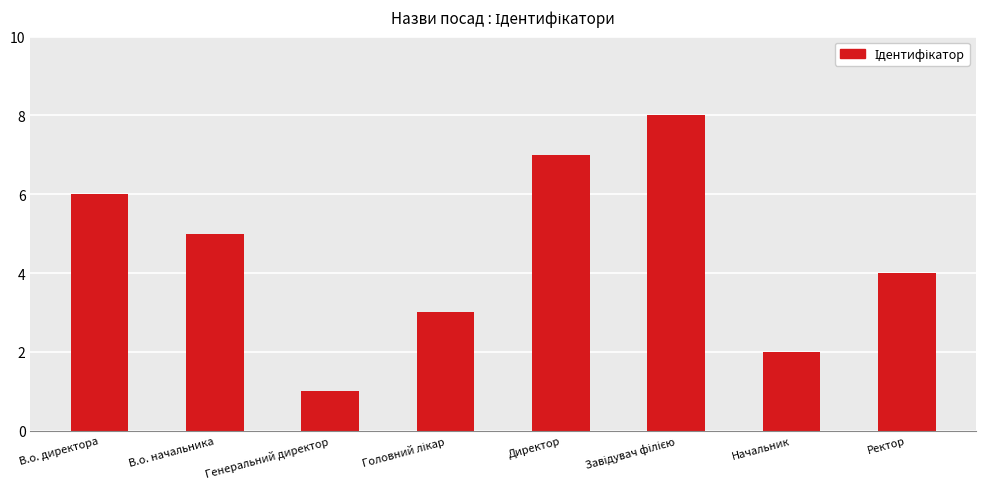

What is the maximum value shown in the chart?

8